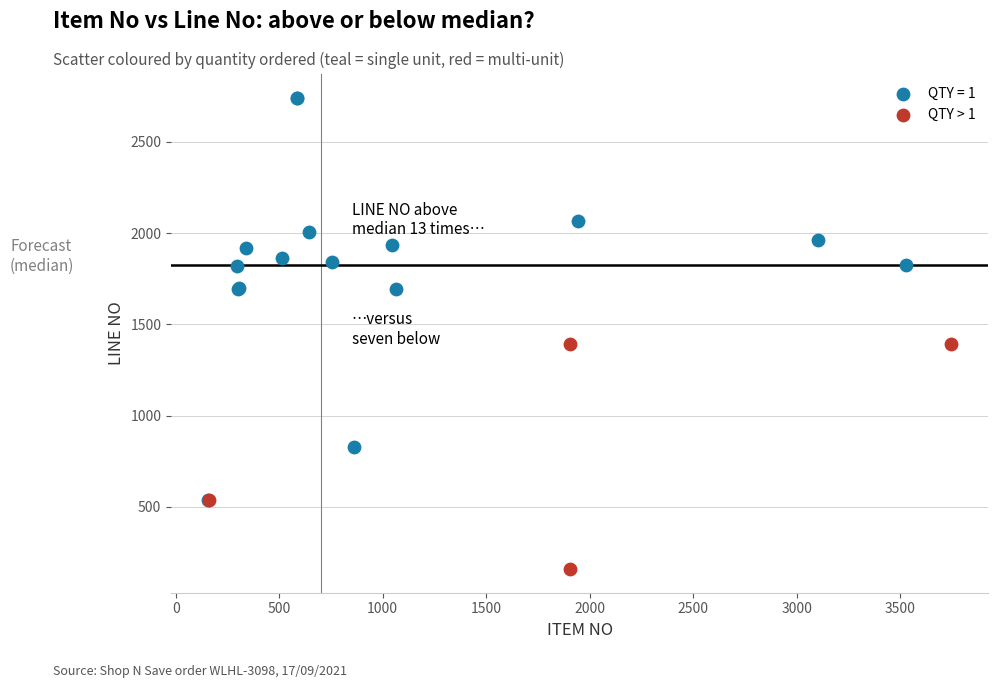

Which series contains the highest Y value?

QTY = 1